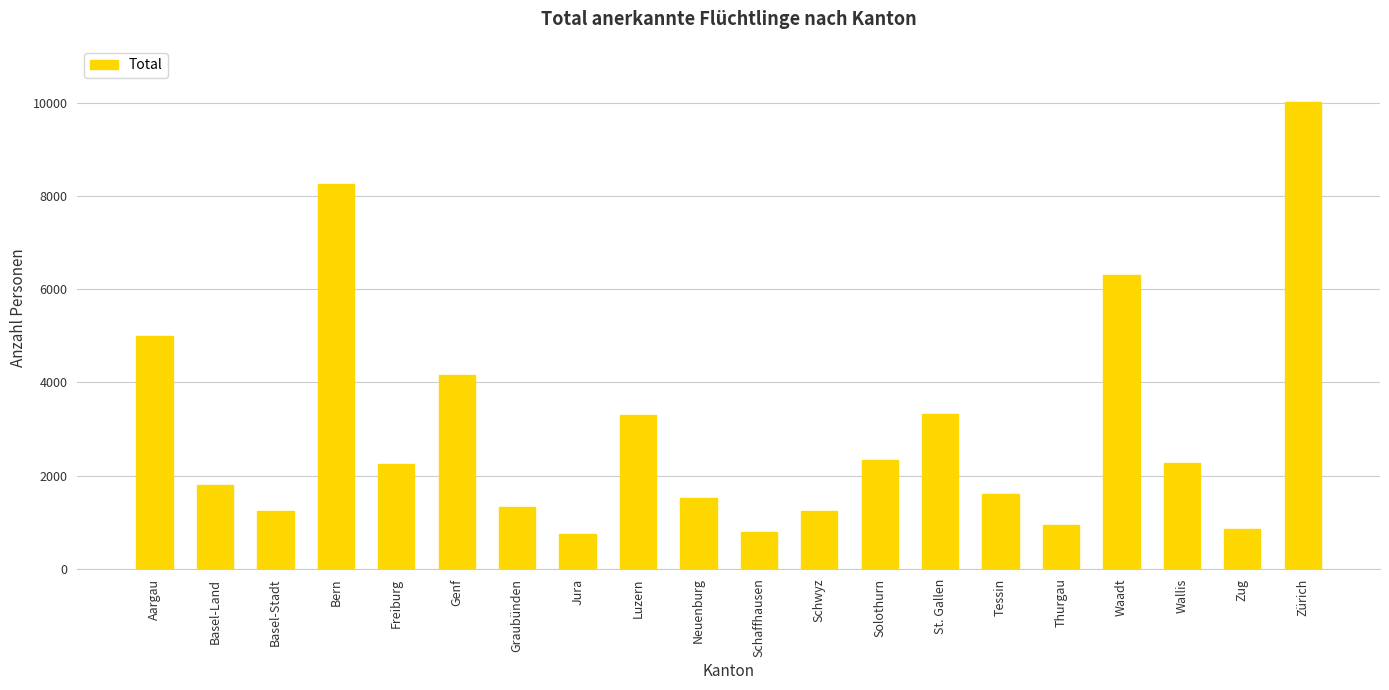

What is the maximum value shown in the chart?

10016